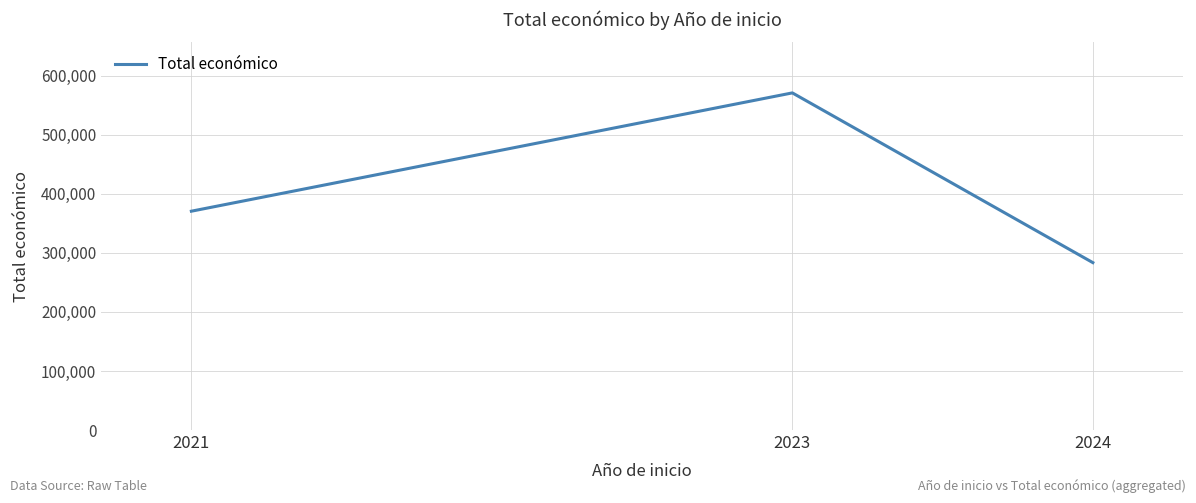

What is the difference between the values at 2023 and 2024?

287491